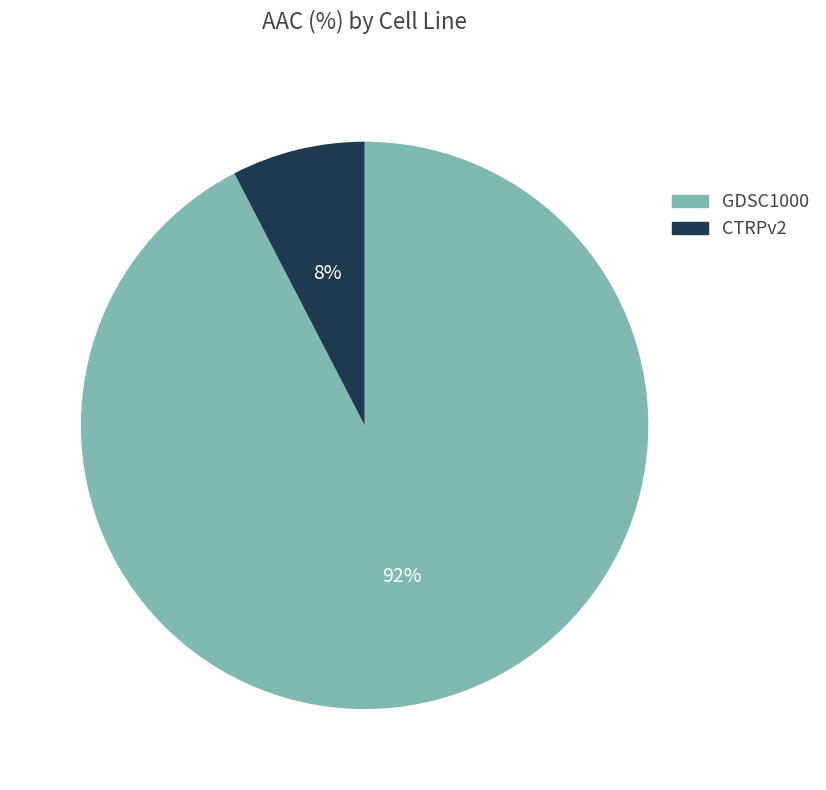

The CTRPv2 slice represents 1% of the pie. True or false?

False